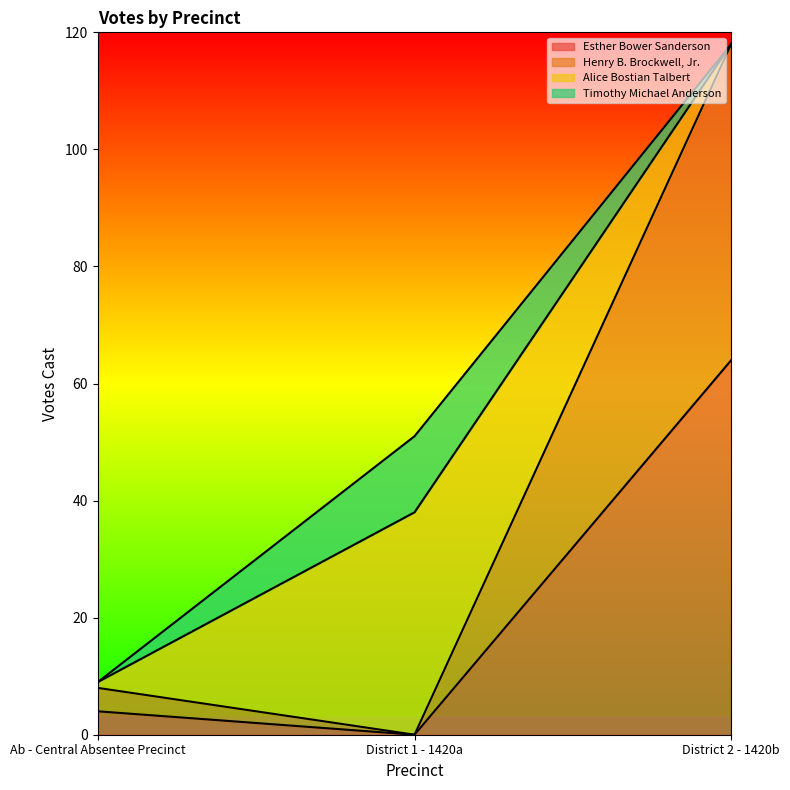

Is the value of Henry B. Brockwell, Jr. at Ab - Central Absentee Precinct greater than the value of Esther Bower Sanderson at District 1 - 1420a?

Yes